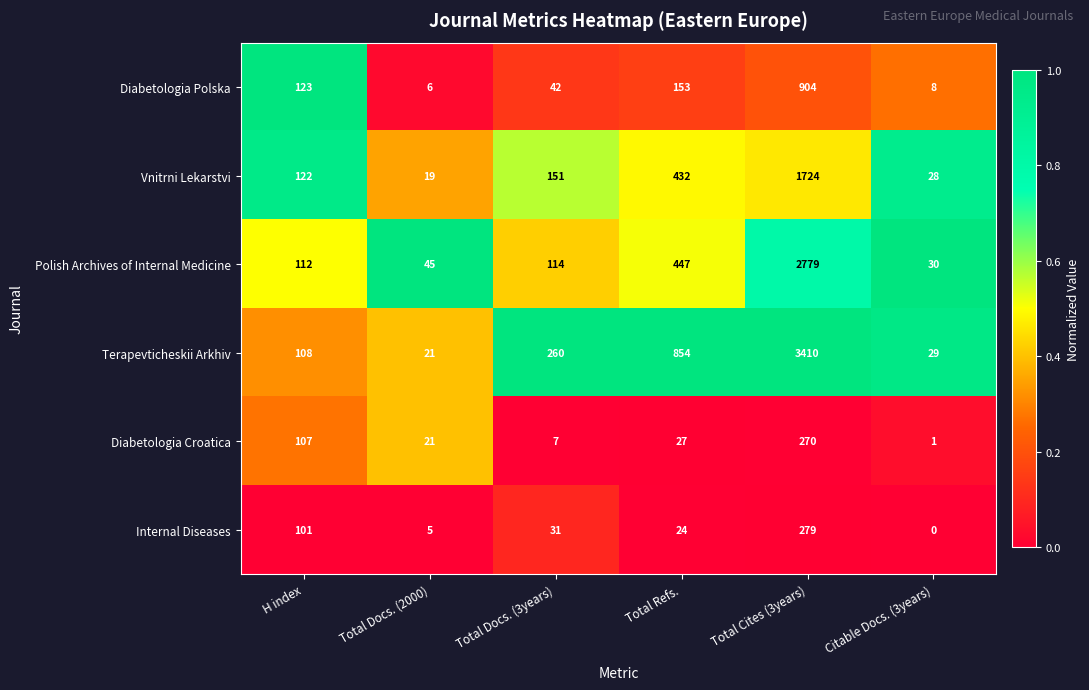

How many data points does each series have?

6